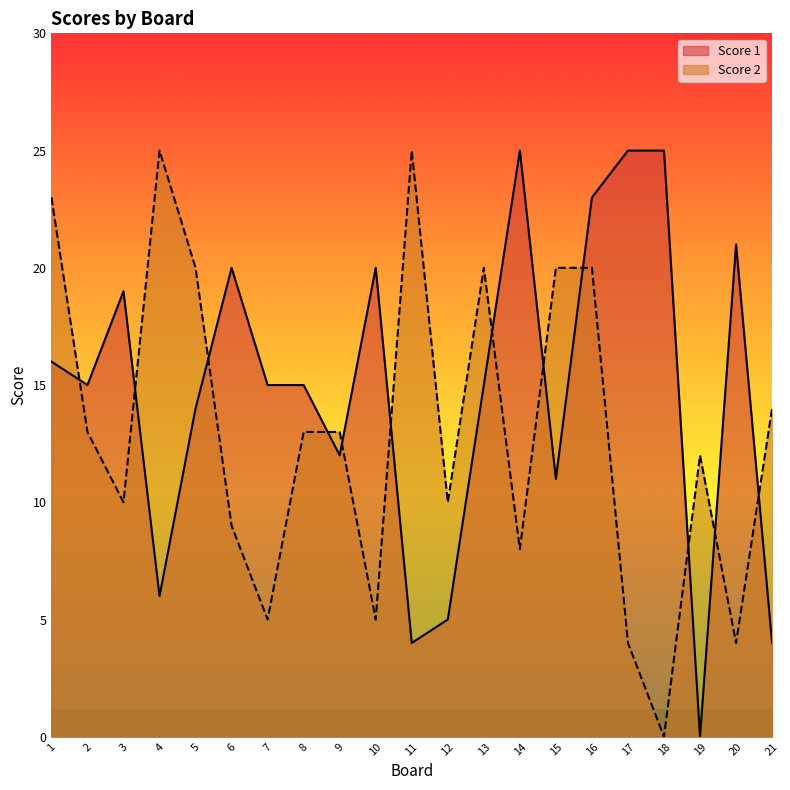

Where is the first local maximum for Score 1?

3